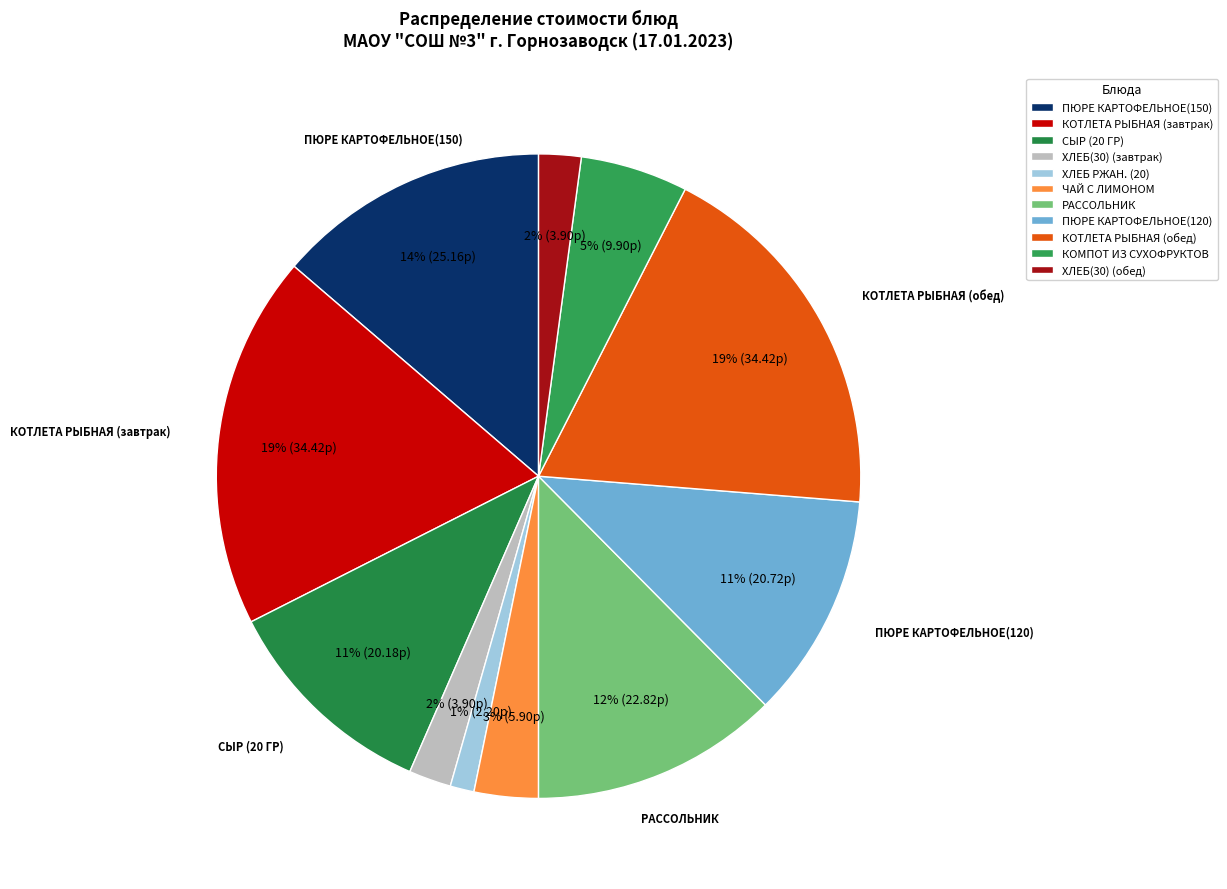

What percentage is NOT represented by ХЛЕБ РЖАН. (20)?

98.8%